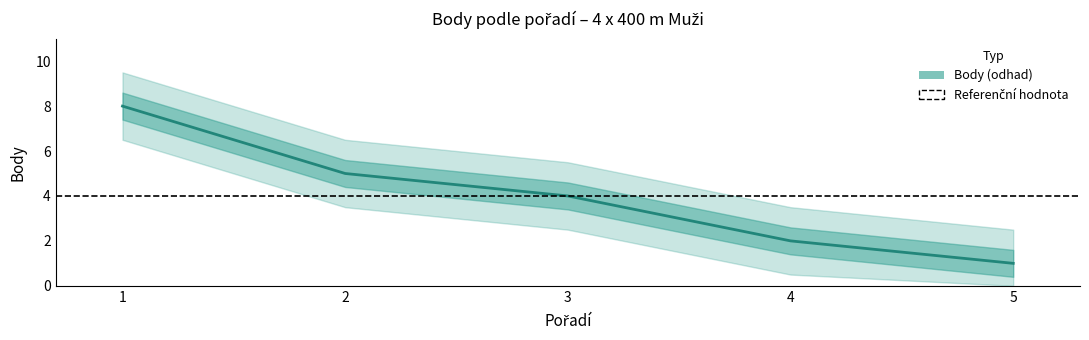

Does the chart have visible grid lines?

No